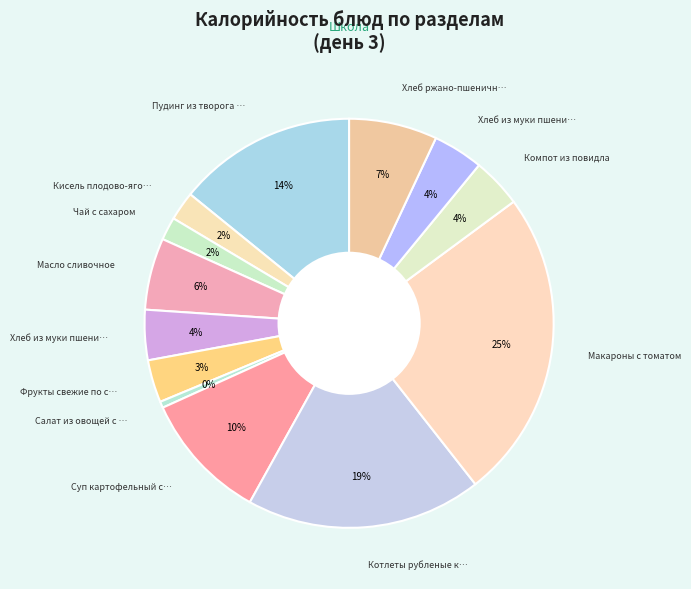

How many segments does this pie chart have?

13